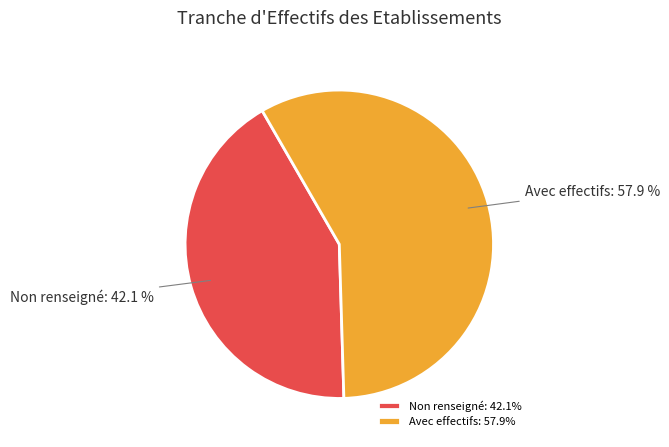

Does any single category account for the majority?

Yes